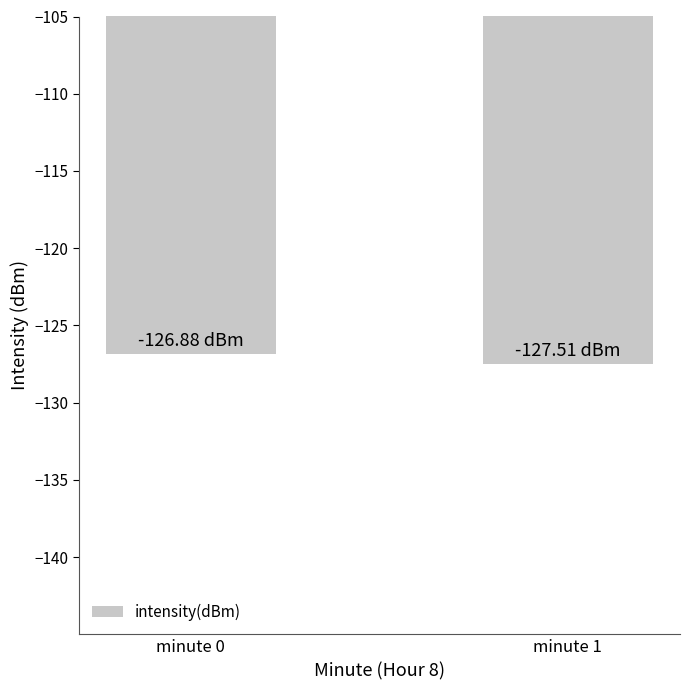

How many bars are there in total?

2